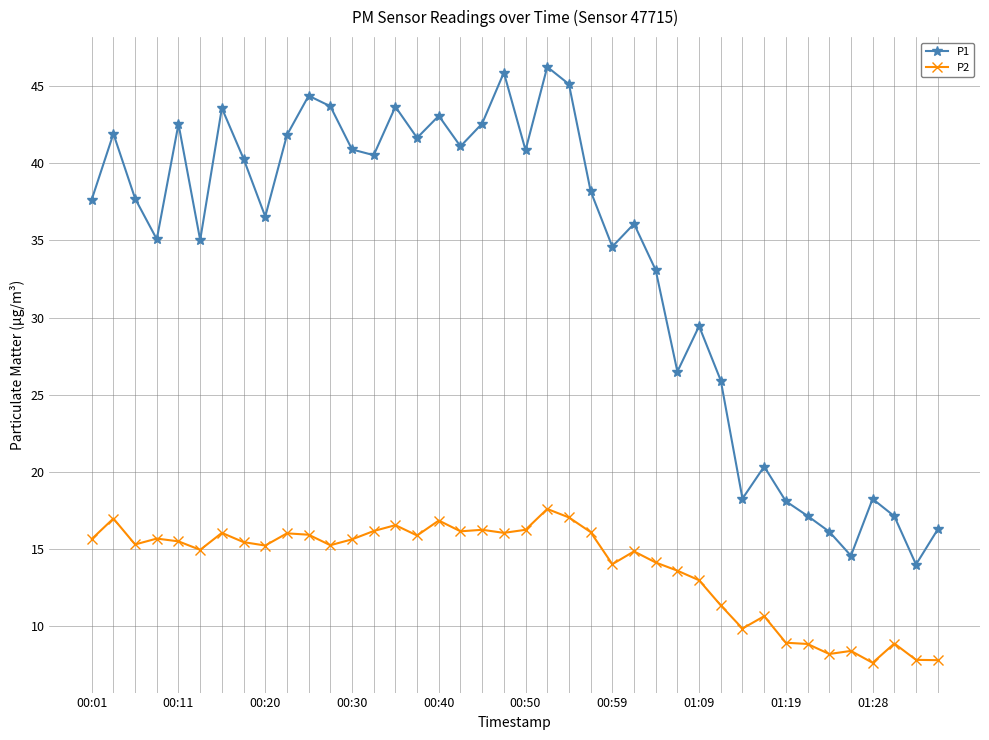

True or false: P1 and P2 cross at least once.

False